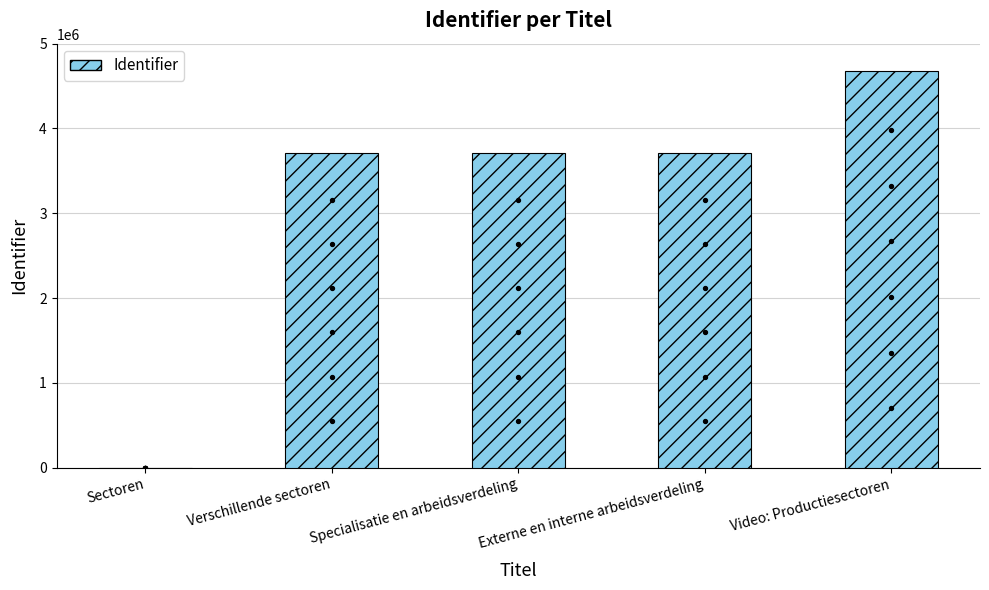

What is the change in value from Sectoren to Verschillende sectoren?

+3709513